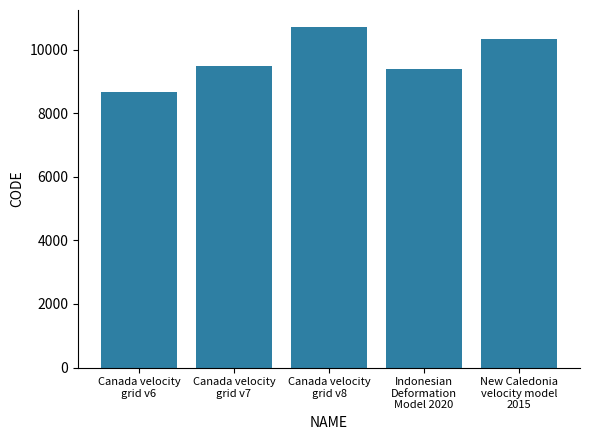

What is the change in value from Canada velocity
grid v6 to Canada velocity
grid v8?

+2031